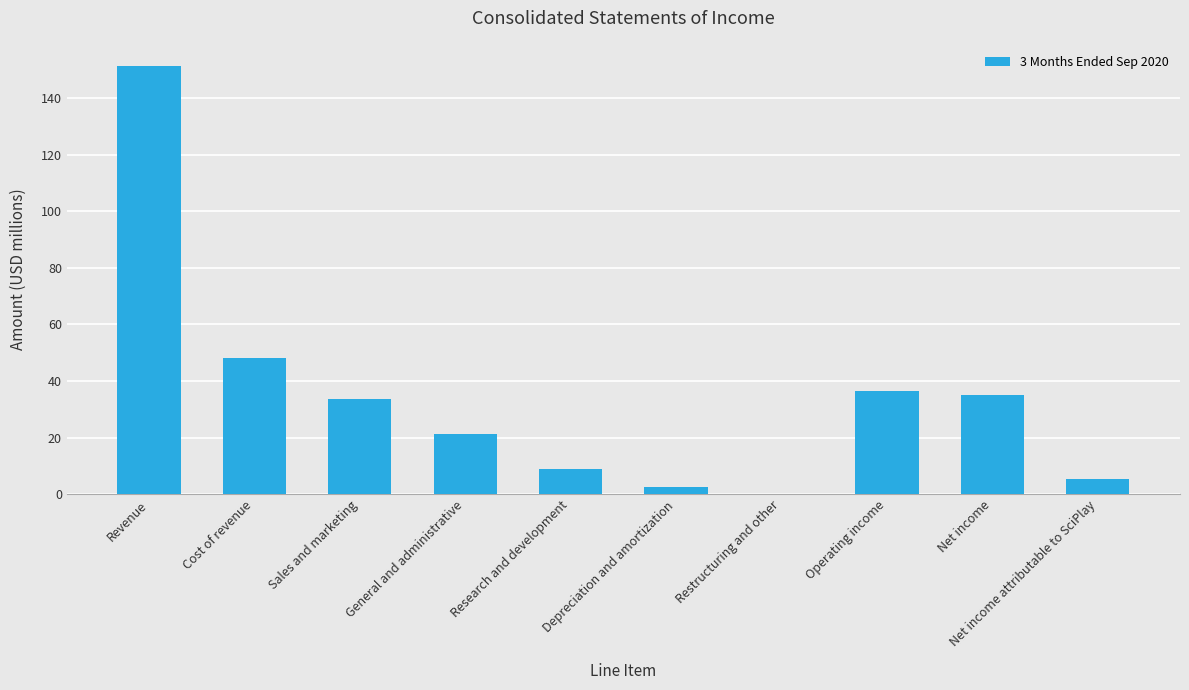

True or false: the data shows 36.5 at Operating income.

True